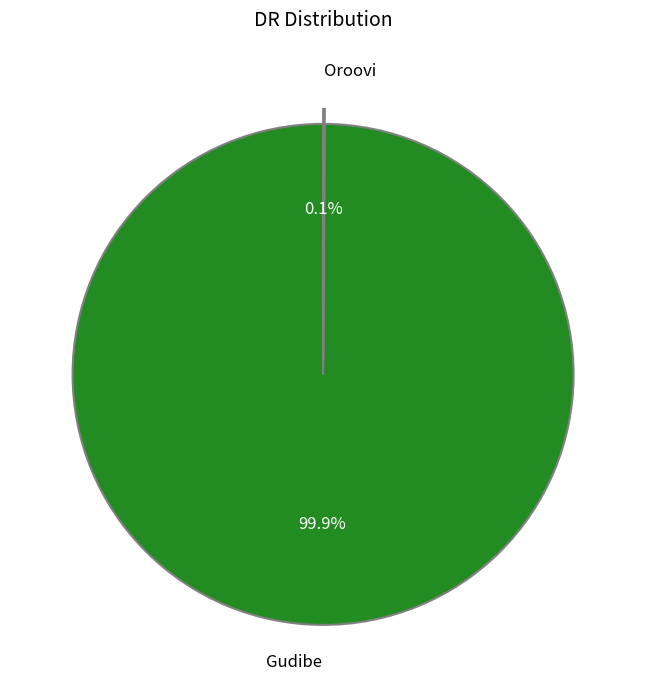

What percentage is NOT represented by Gudibe?

0.1%